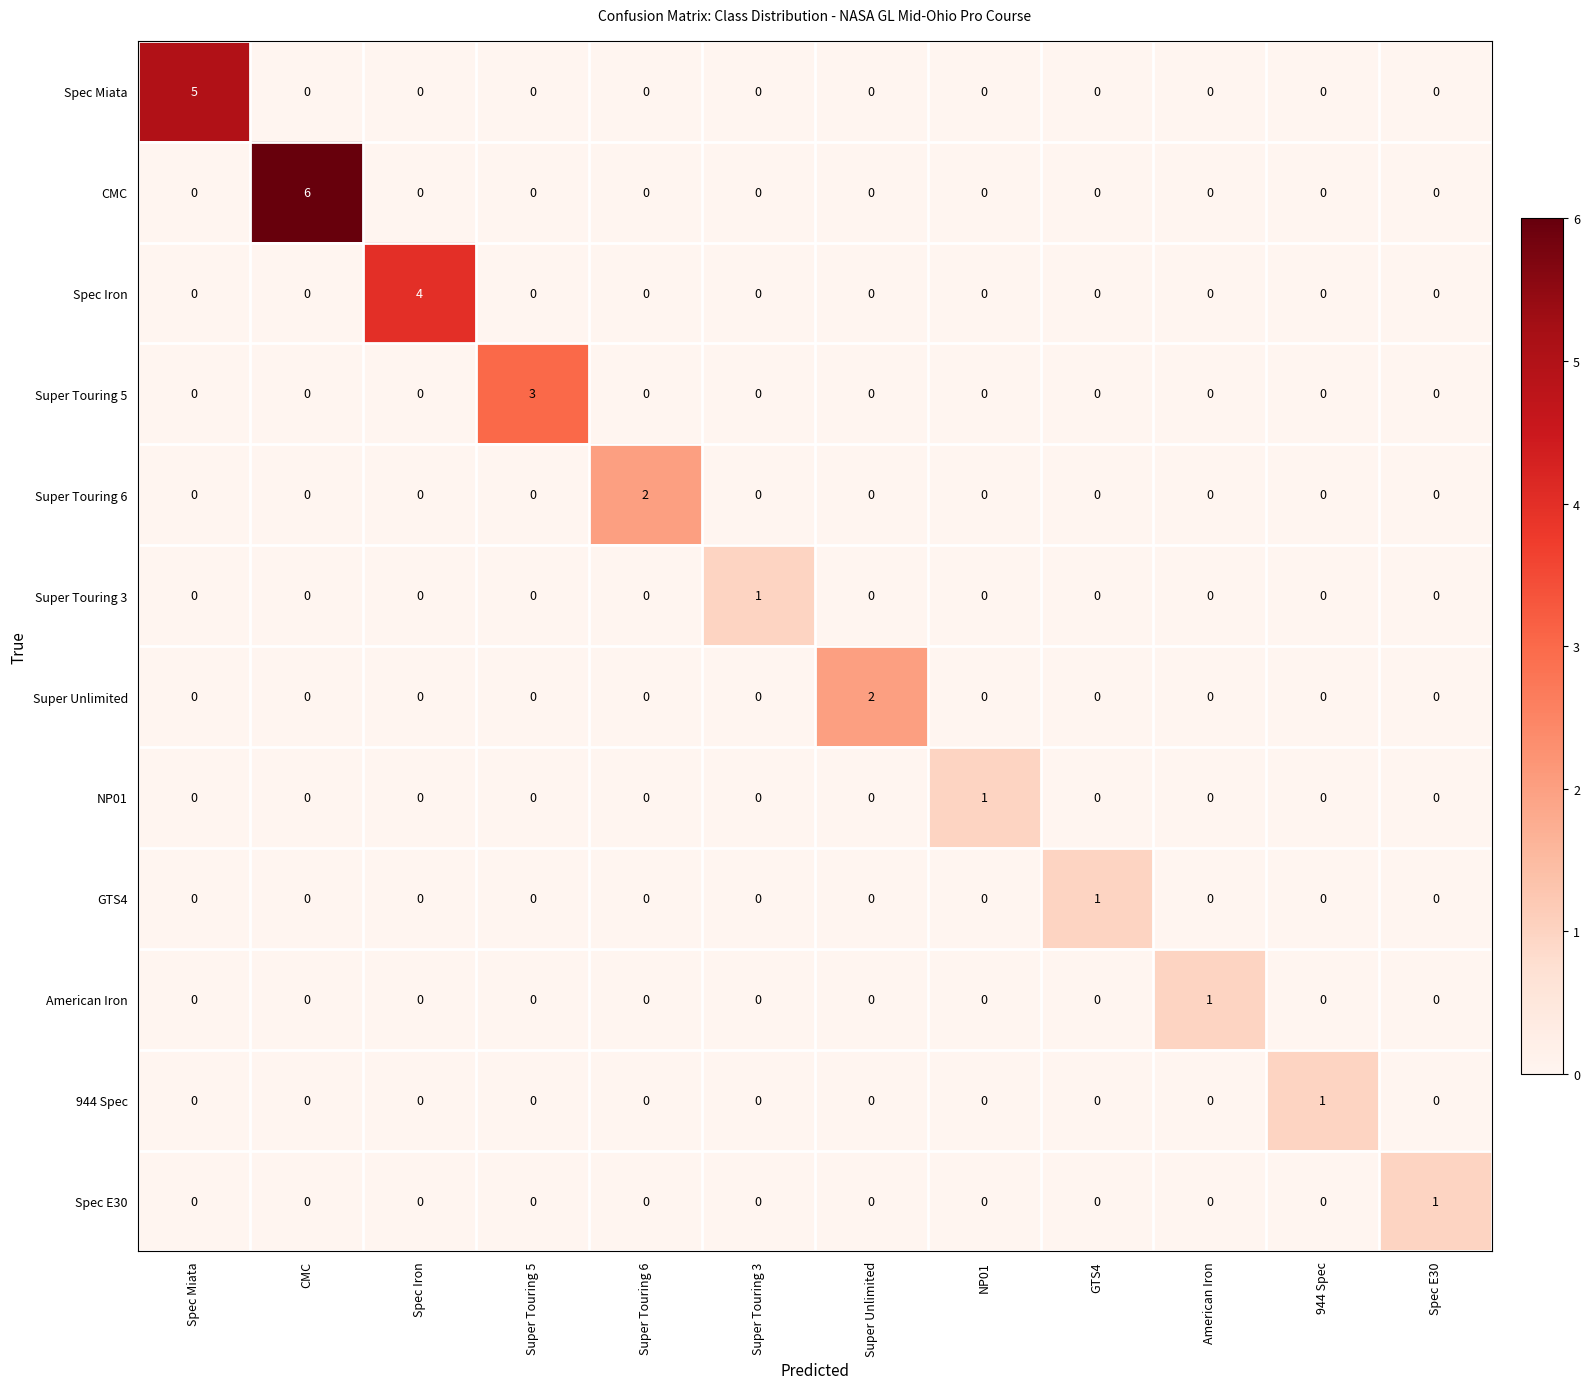

Which series has the widest spread of values?

CMC